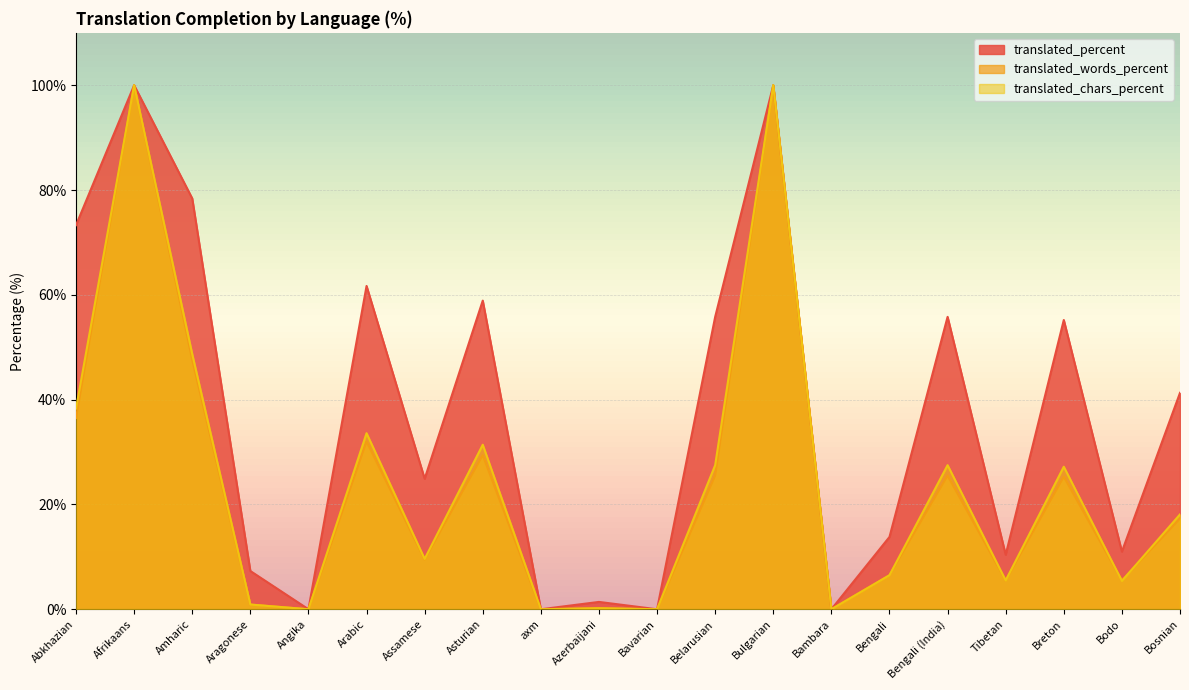

At which label does translated_words_percent reach its minimum?

Angika